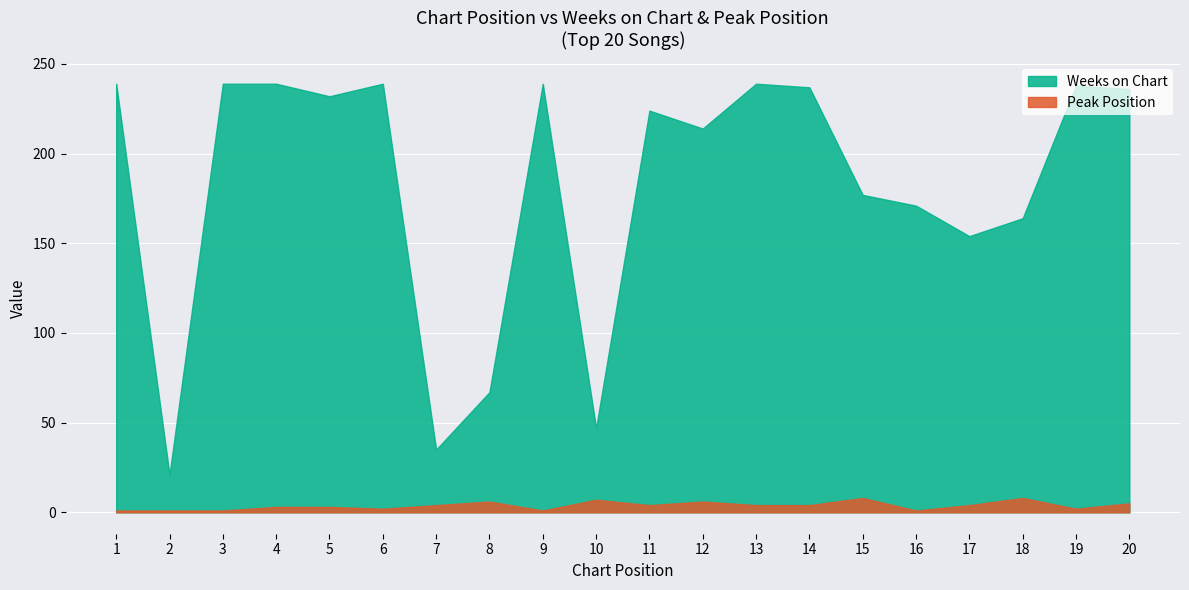

Where is the first local maximum for Weeks on Chart?

6